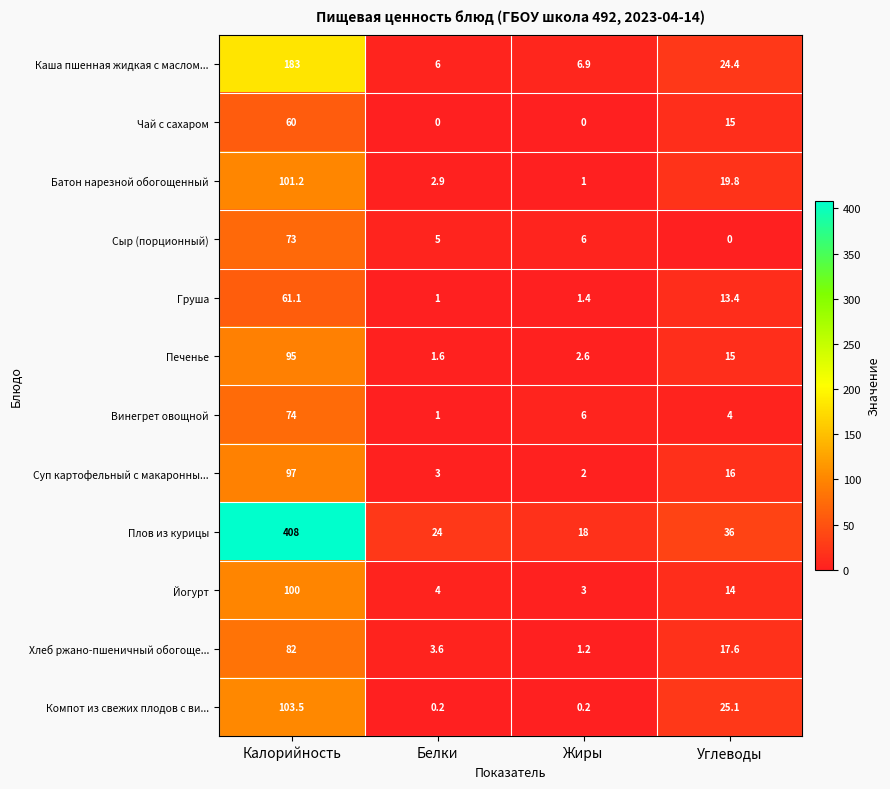

How many distinct data groups are displayed?

12